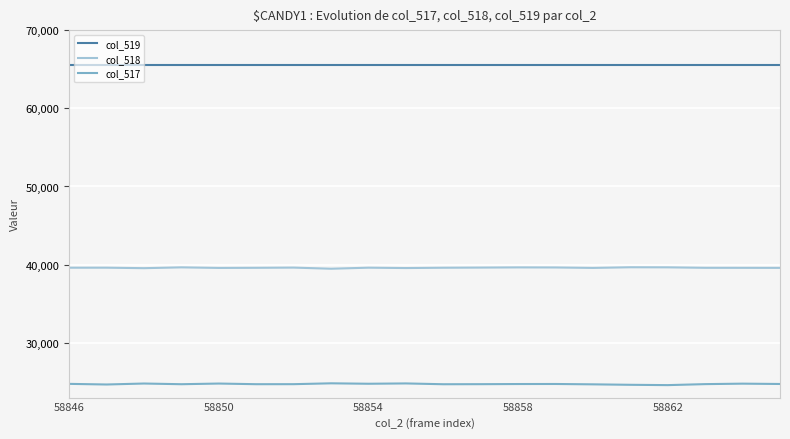

Which series has the largest total across all categories?

col_519